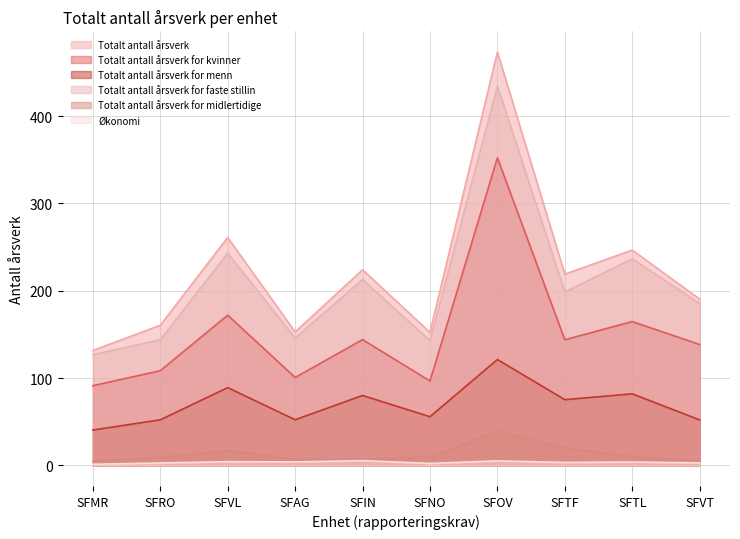

True or false: Totalt antall årsverk and Totalt antall årsverk for menn cross at least once.

False